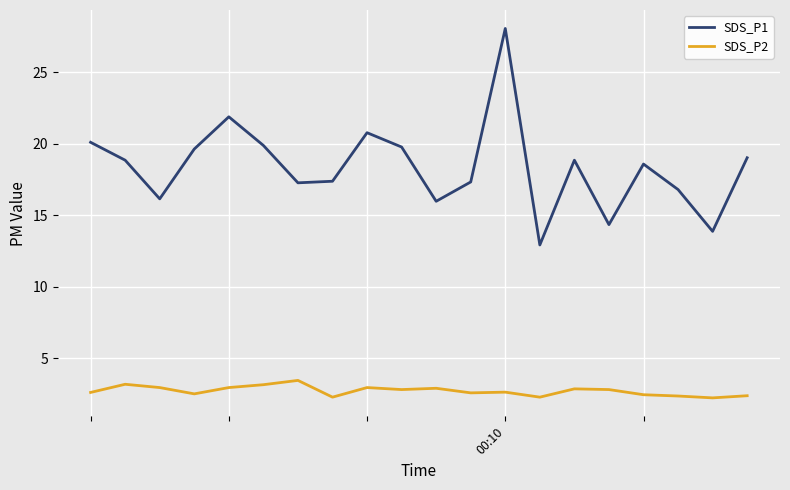

What is the difference between the maximum and minimum values in the SDS_P1 series?

15.1